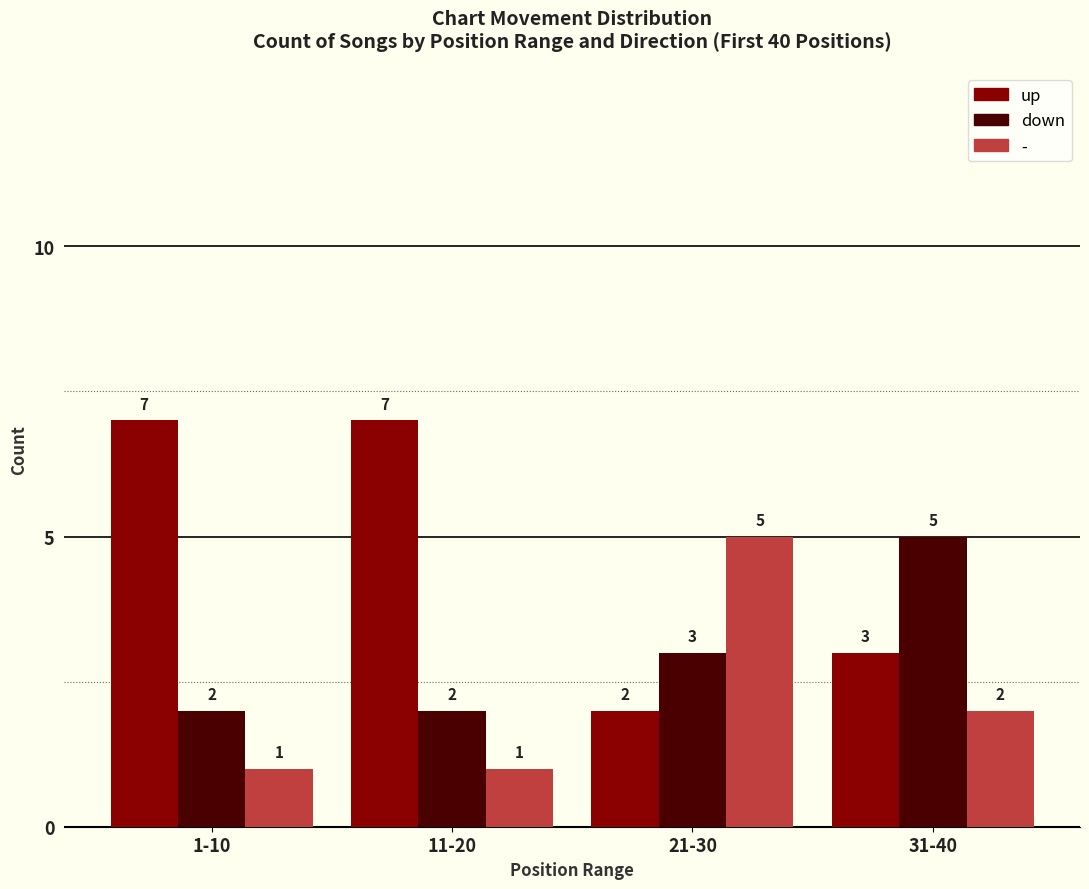

What is the value of the down bar at the 2nd from the left?

2